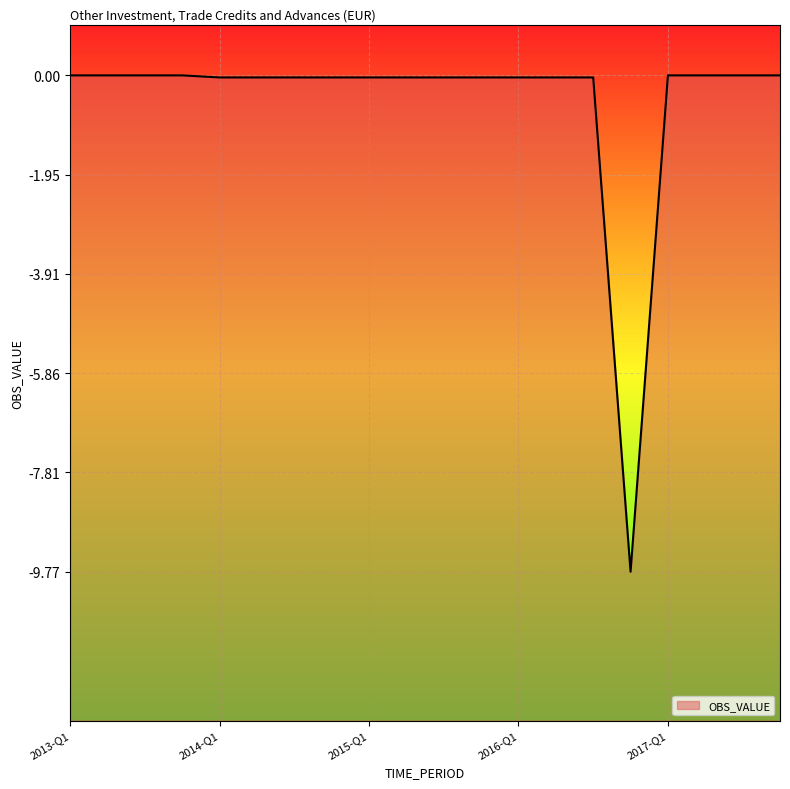

What is the sum of the values at 2015-Q3 and 2014-Q1?

-0.1